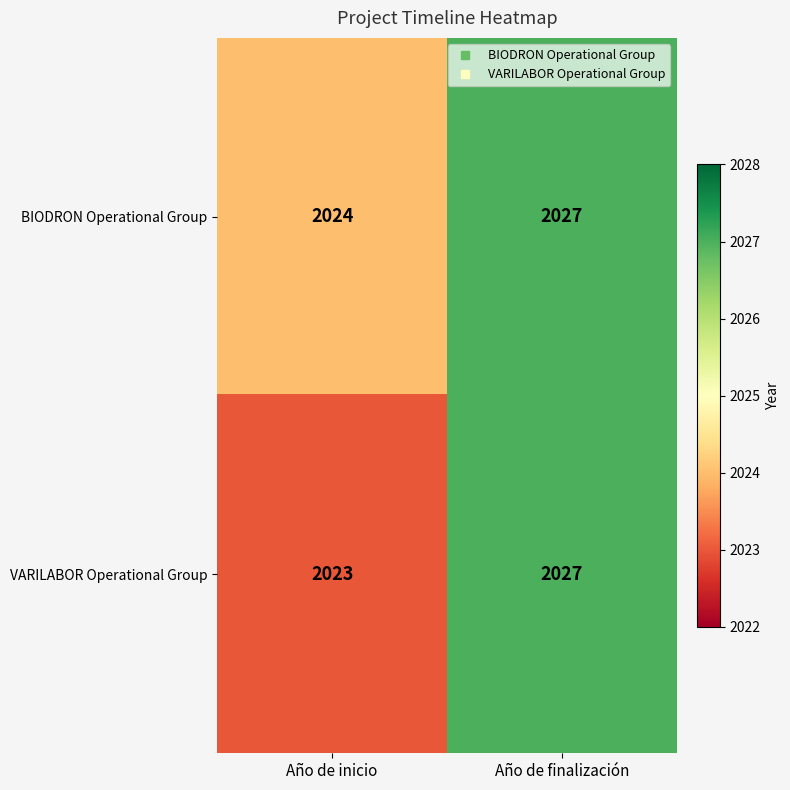

Which series has the largest total across all categories?

BIODRON Operational Group